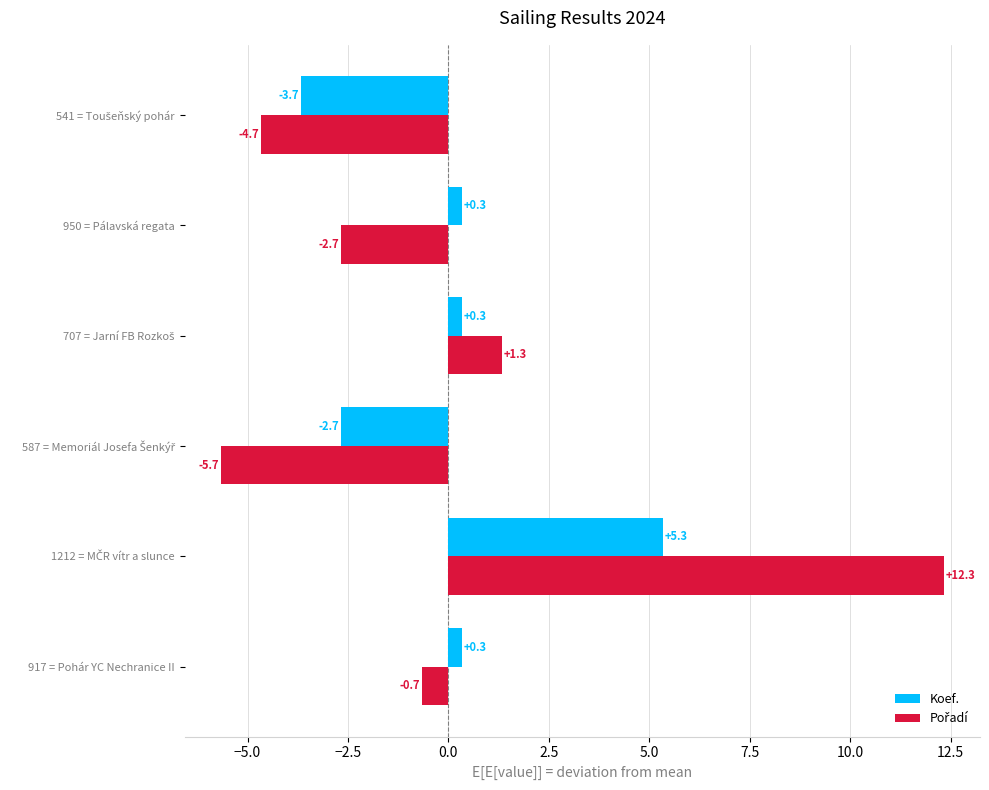

What is the difference between the highest and lowest values at 917 = Pohár YC Nechranice II?

1.0